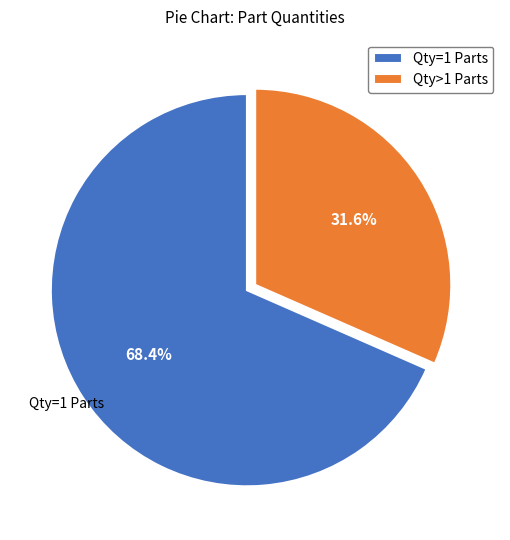

Does any single category account for the majority?

Yes